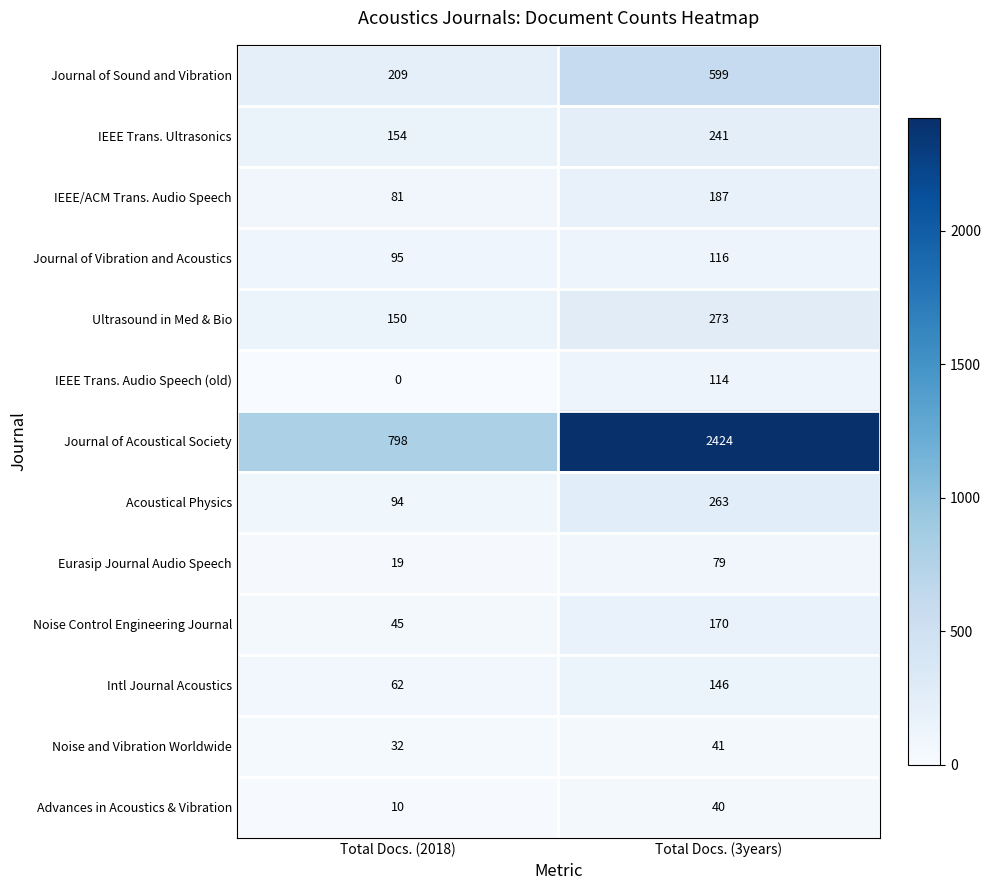

What is the spread (max minus min) of values at Total Docs. (3years)?

2384